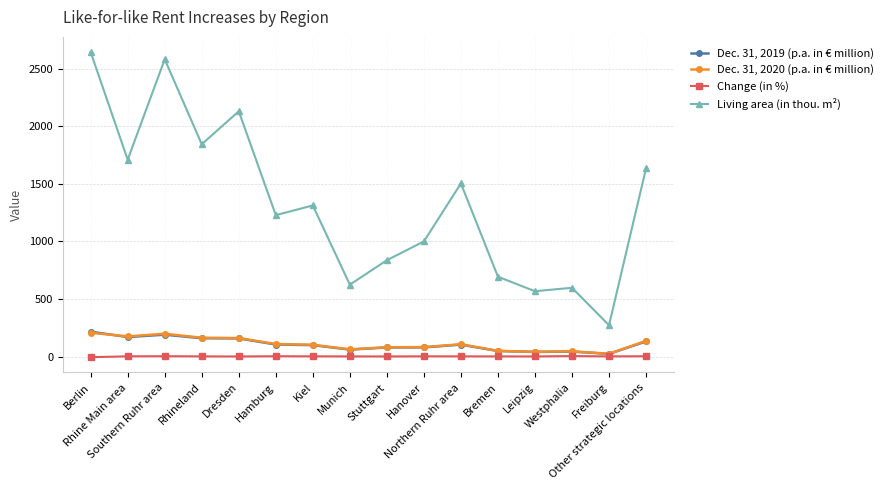

What is the maximum value for Change (in %)?

5.4